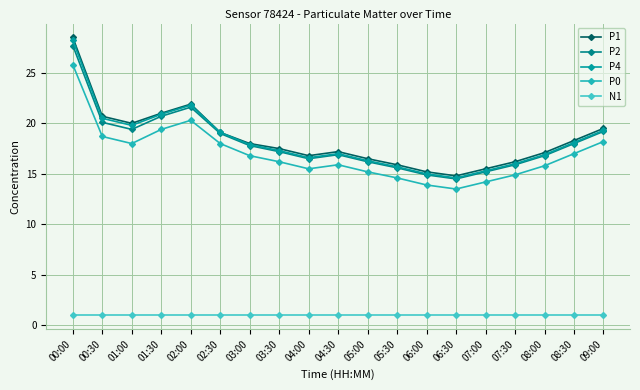

At 00:00, list the series in order from smallest to largest.

N1, P0, P2, P4, P1